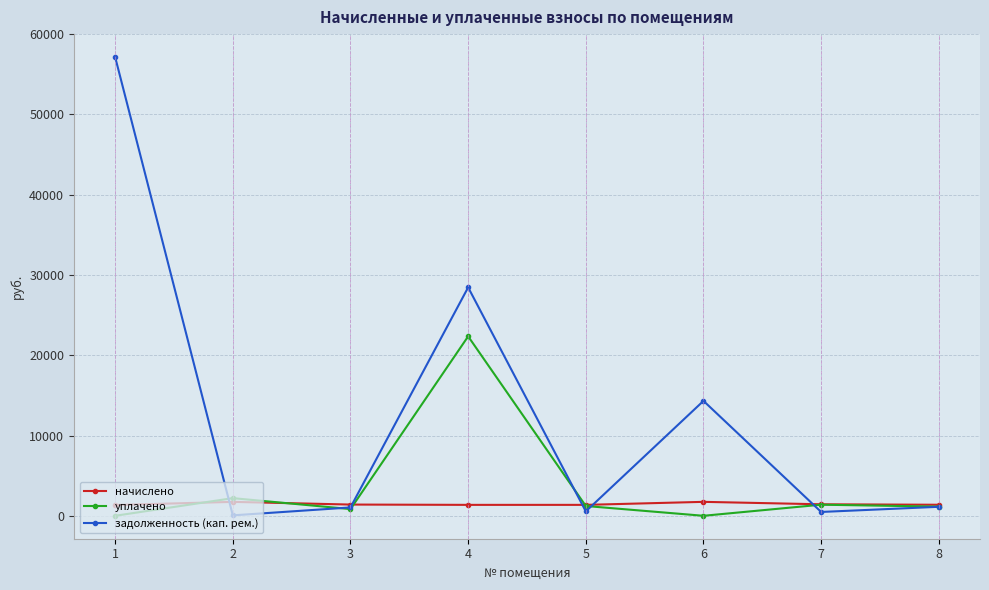

Rank the series by their average value, from lowest to highest.

начислено, уплачено, задолженность (кап. рем.)